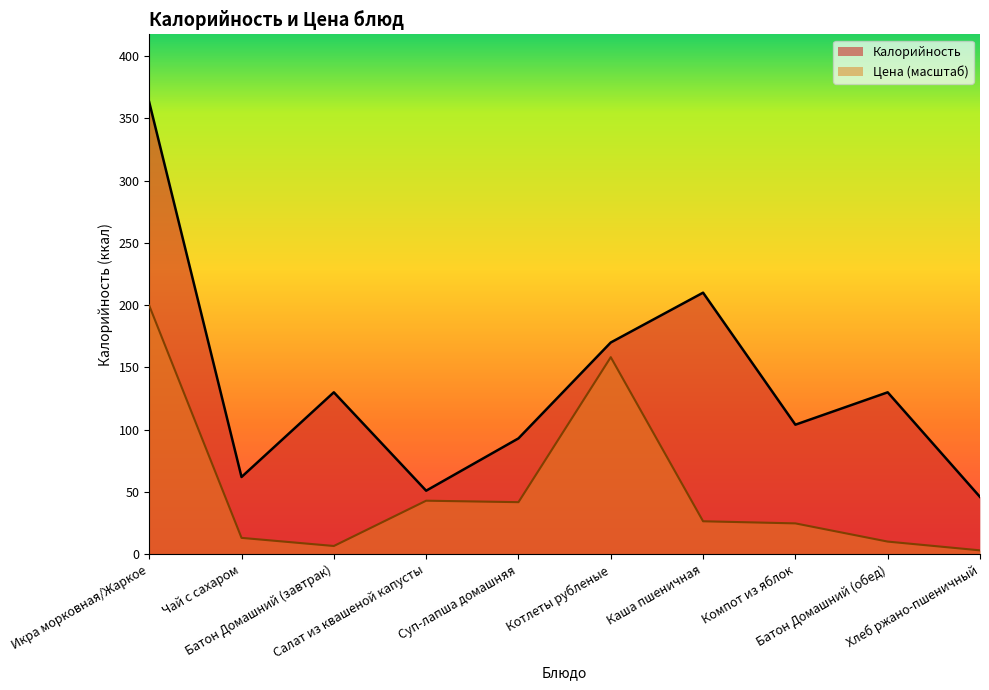

Reading left to right, what are all the values shown in this chart?

Калорийность: 363.0	62.0	130.0	51.0	93.0	170.0	210.0	104.0	130.0	46.0
Цена: 199.7	13.1	6.6	43.0	41.8	158.2	26.5	24.8	10.1	3.1